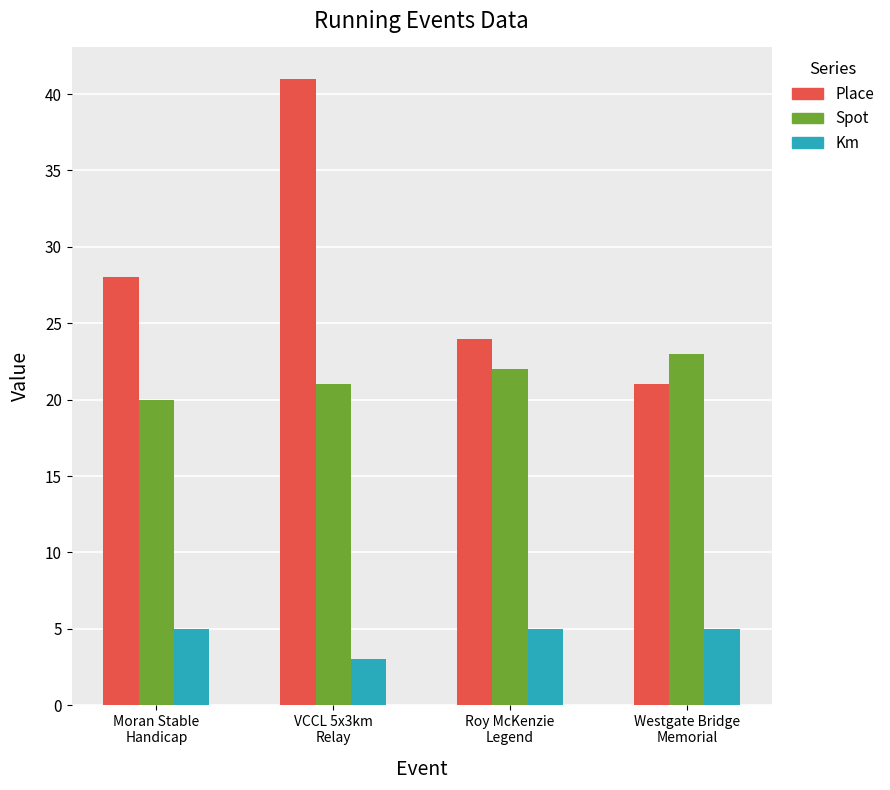

Rank the series by their average value, from lowest to highest.

Km, Spot, Place